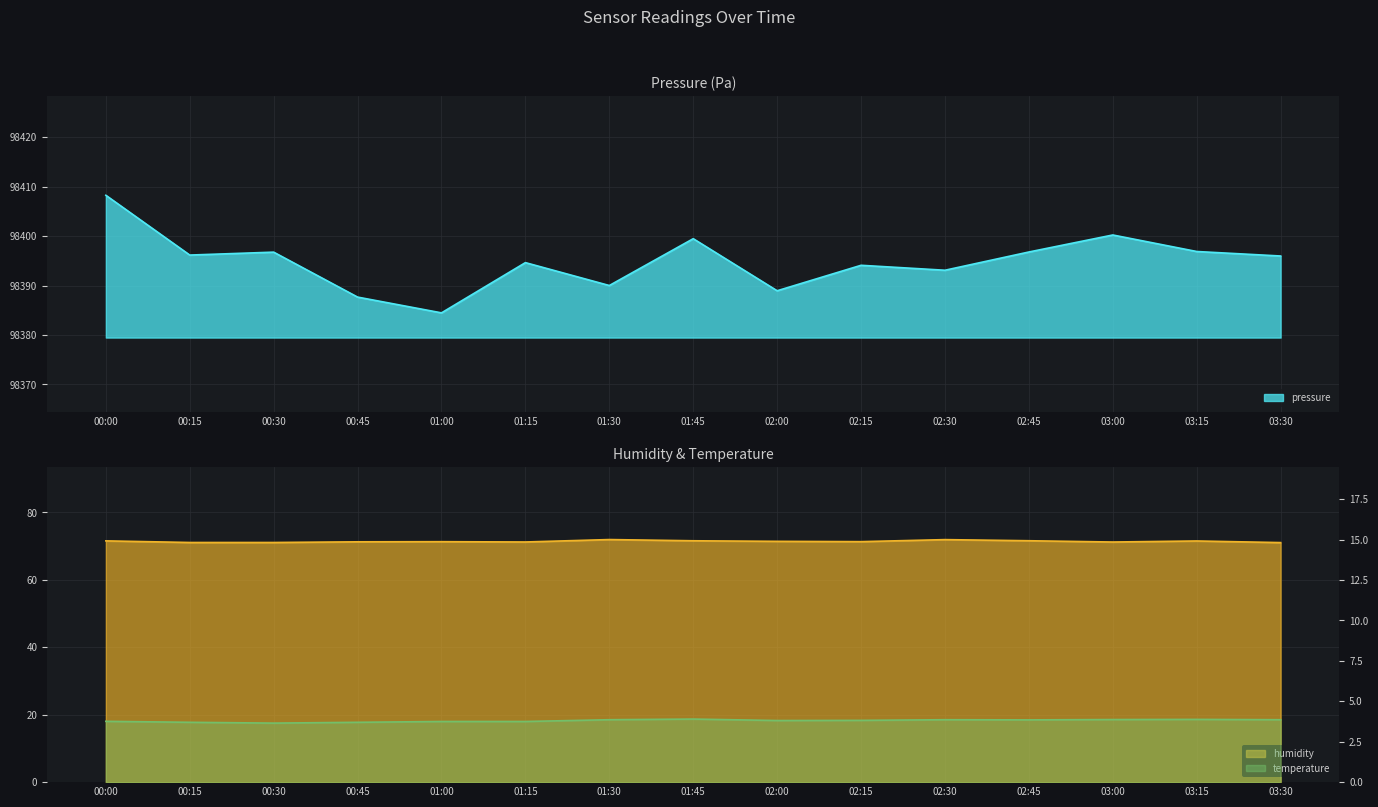

Reading left to right, extract all data points from this chart.

pressure: 00:00=98408.2	00:15=98396.2	00:30=98396.8	00:45=98387.7	01:00=98384.5	01:15=98394.6	01:30=98390.0	01:45=98399.5	02:00=98388.9	02:15=98394.1	02:30=98393.1	02:45=98396.8	03:00=98400.2	03:15=98396.9	03:30=98396.0
humidity: 00:00=71.6	00:15=71.1	00:30=71.1	00:45=71.3	01:00=71.3	01:15=71.2	01:30=72.0	01:45=71.6	02:00=71.4	02:15=71.3	02:30=71.9	02:45=71.6	03:00=71.2	03:15=71.5	03:30=71.1
temperature: 00:00=3.8	00:15=3.7	00:30=3.6	00:45=3.7	01:00=3.8	01:15=3.8	01:30=3.9	01:45=3.9	02:00=3.8	02:15=3.8	02:30=3.9	02:45=3.9	03:00=3.9	03:15=3.9	03:30=3.9